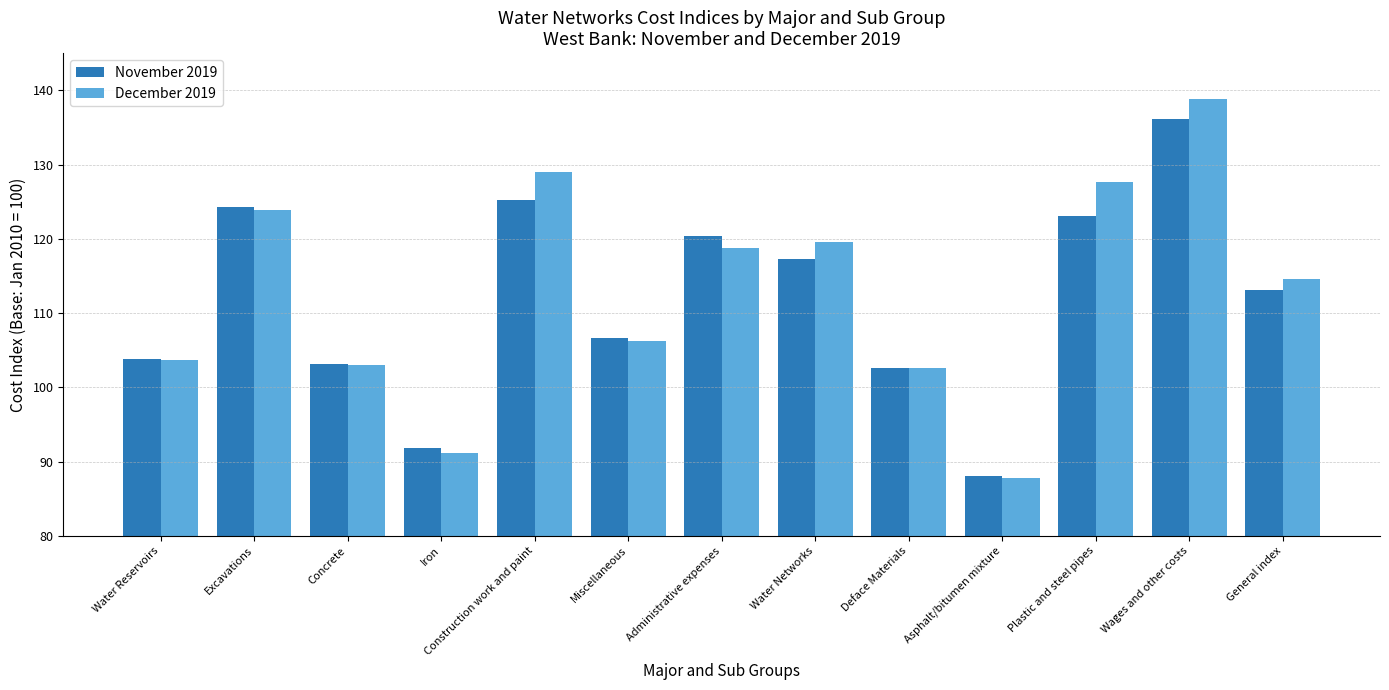

Is the value of December 2019 at Water Networks greater than the value of November 2019 at Asphalt/bitumen mixture?

Yes